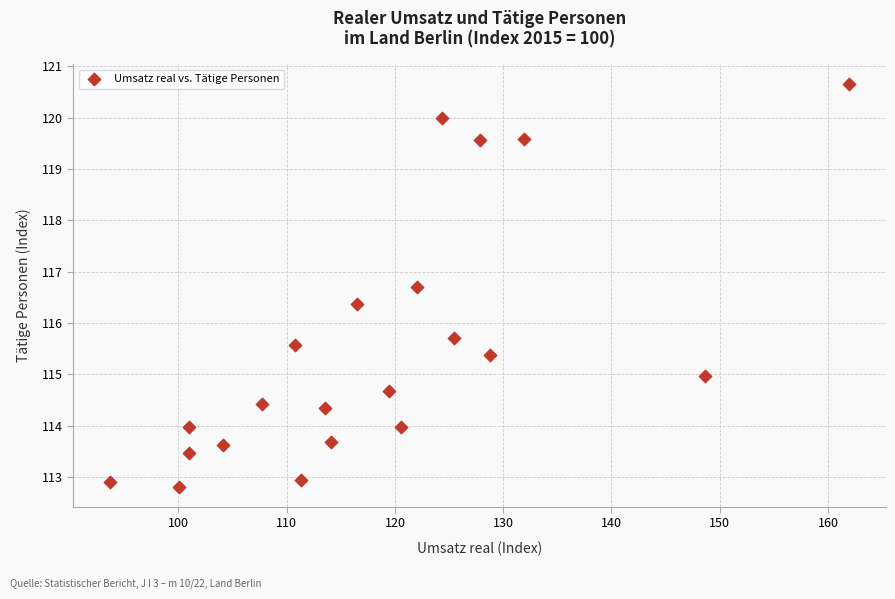

What is the range of Y values (max minus min)?

7.8